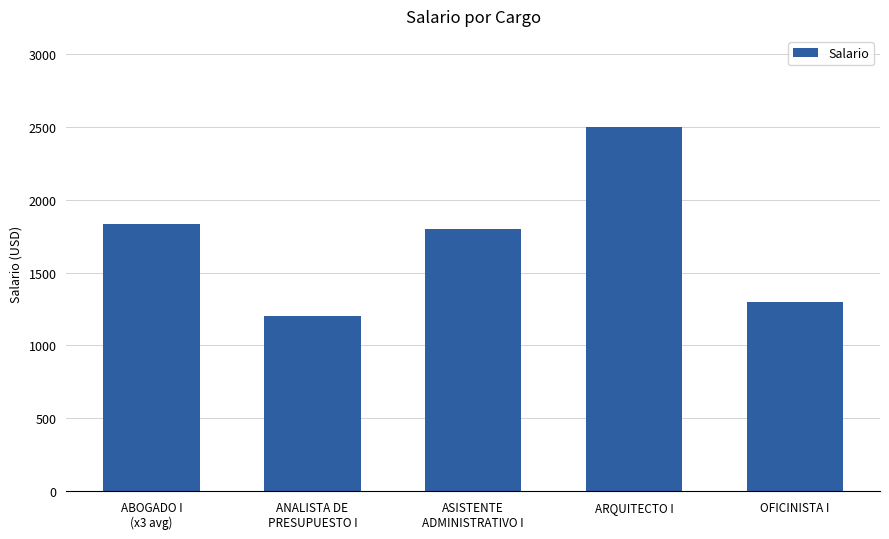

Reading left to right, what are all the values shown in this chart?

1833.3	1200.0	1800.0	2500.0	1300.0